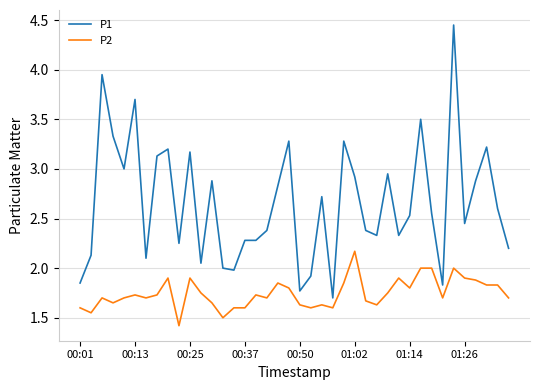

Which series has the largest total across all categories?

P1